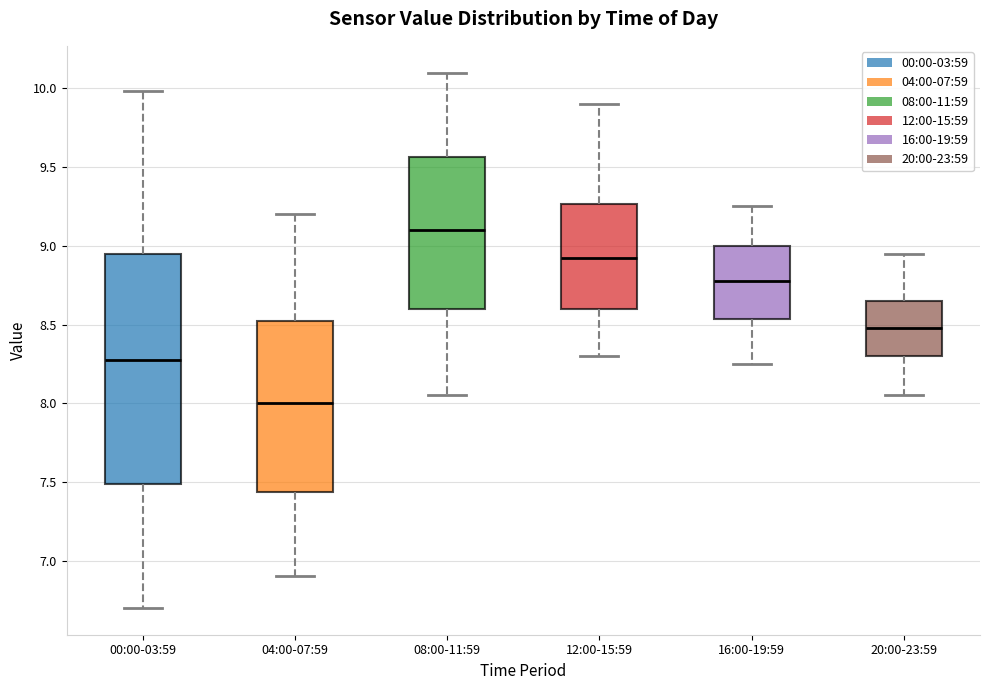

Which box is the tallest, from its lower edge to its upper edge?

00:00-03:59